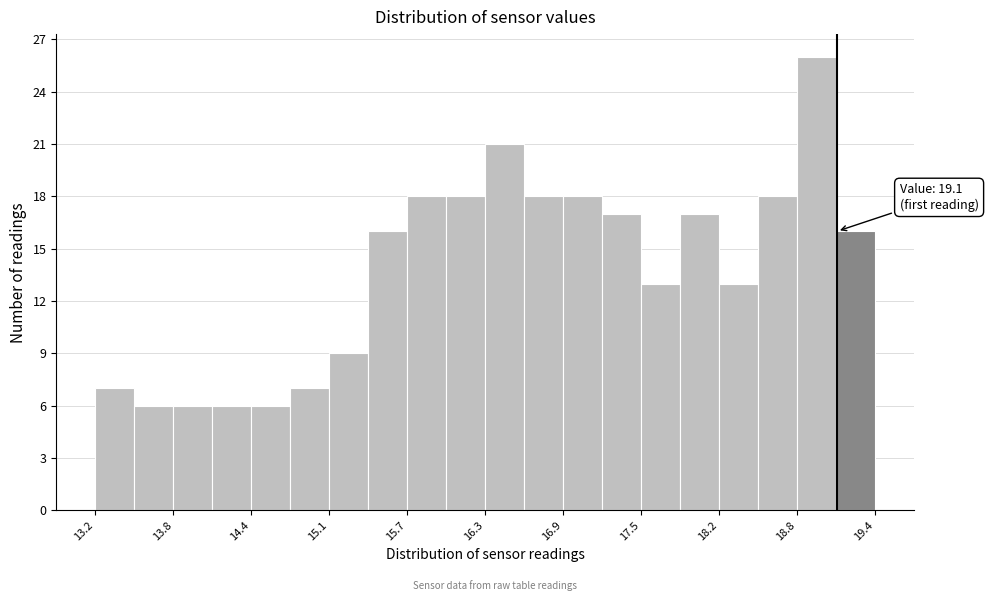

Read against the x-axis, roughly where is the centre of the tallest bar?

18.9